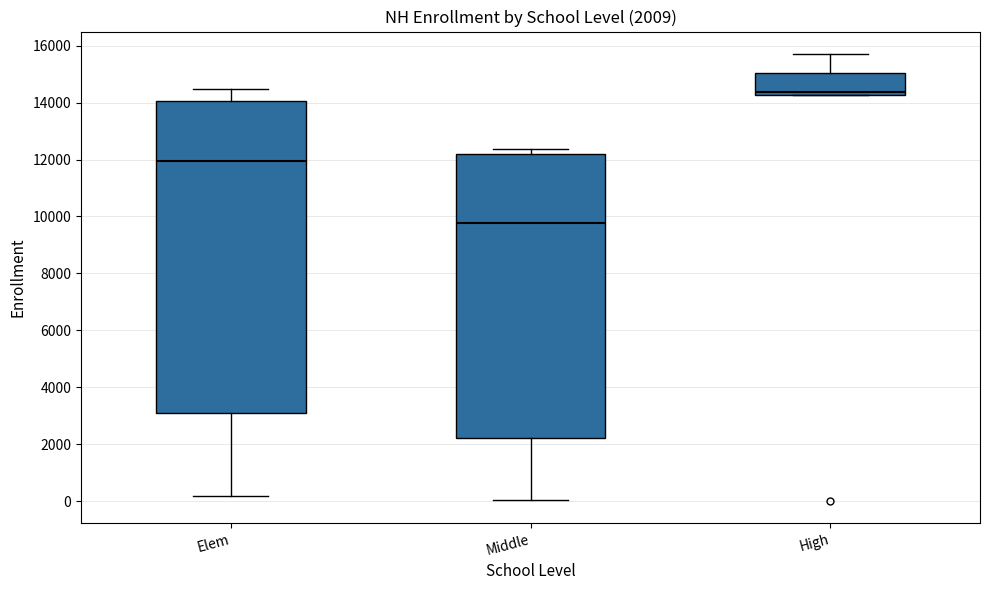

Which box is the tallest, from its lower edge to its upper edge?

Elem